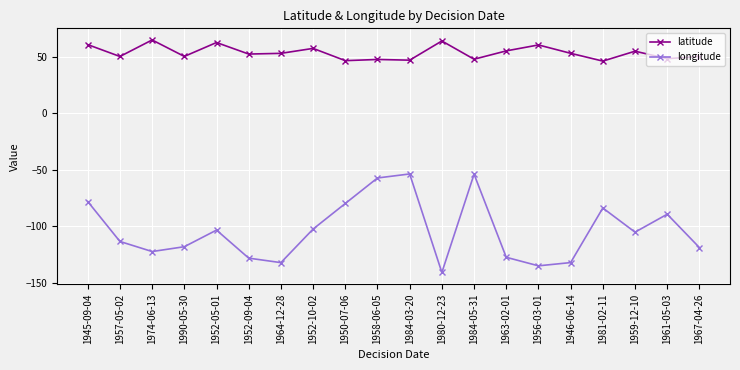

Rank the series by their maximum value, from highest to lowest.

latitude, longitude